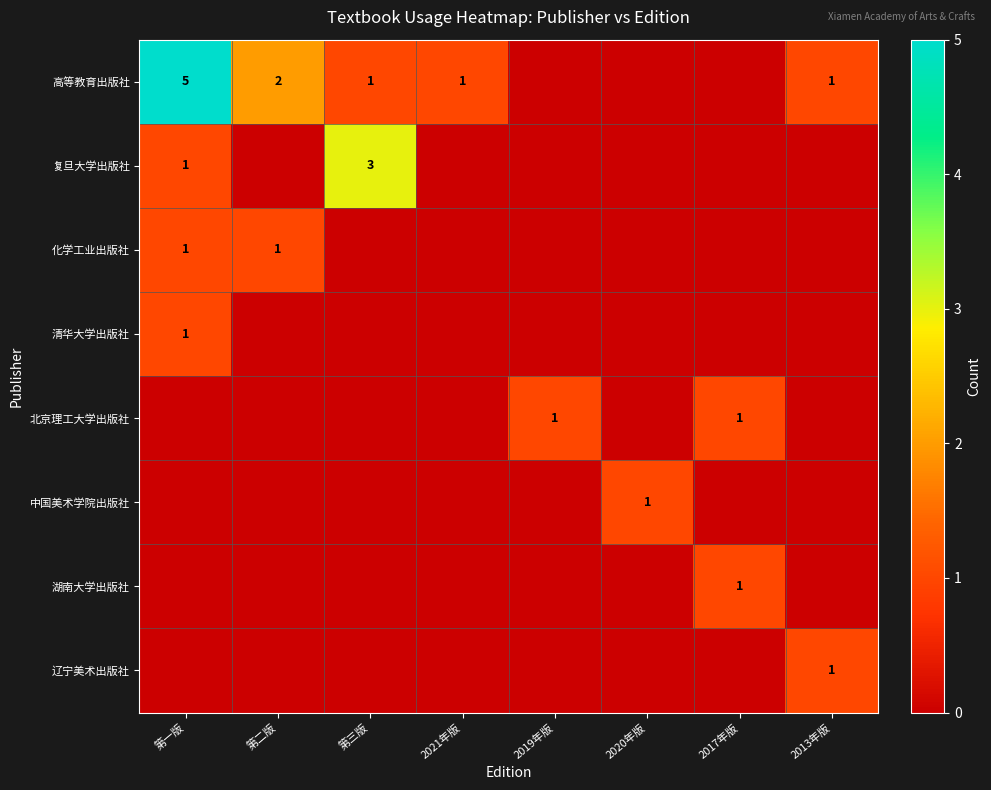

Is the value of 高等教育出版社 at 第二版 greater than the value of 中国美术学院出版社 at 2020年版?

Yes